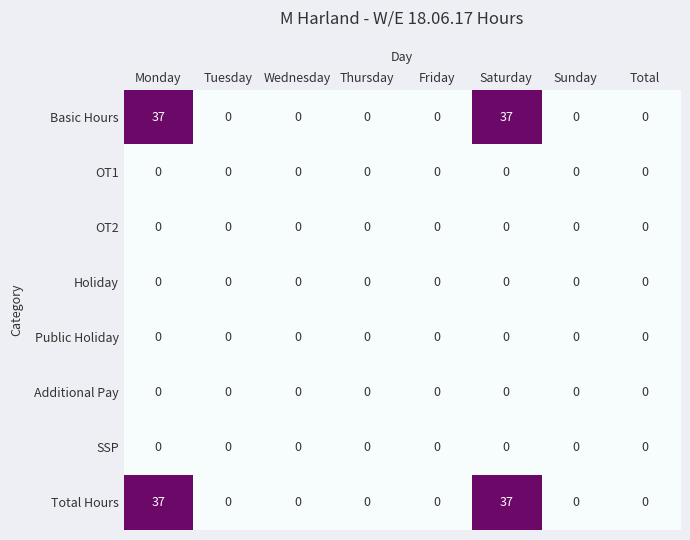

How many distinct data groups are displayed?

8